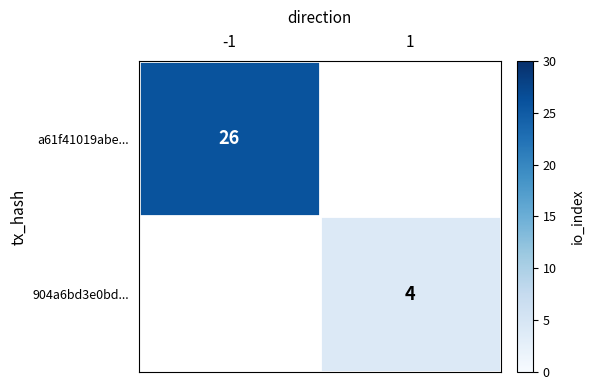

Is it true that 904a6bd3e0bd... equals 2 at 1?

False